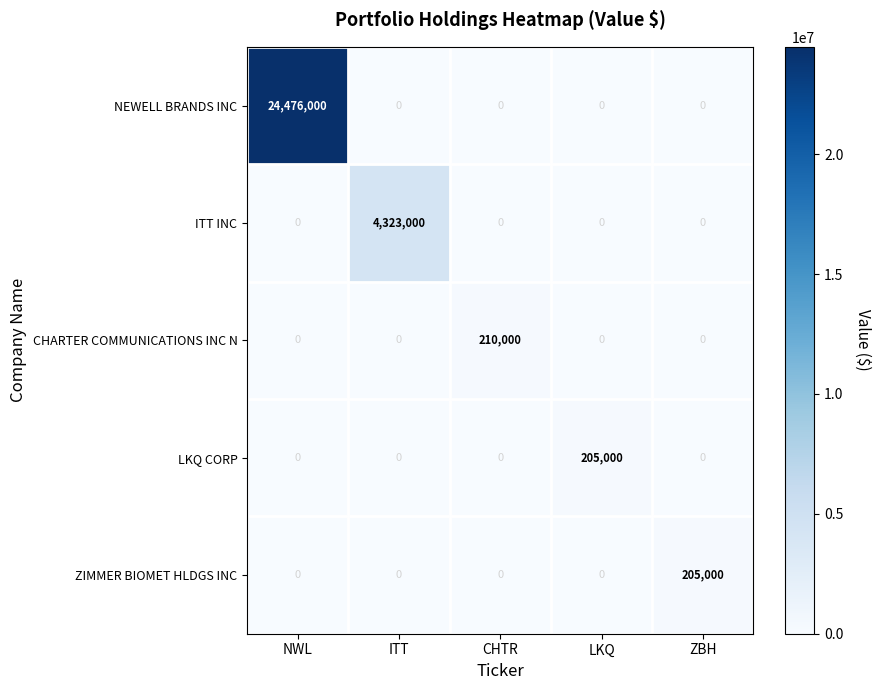

What is the greatest value displayed?

24476000